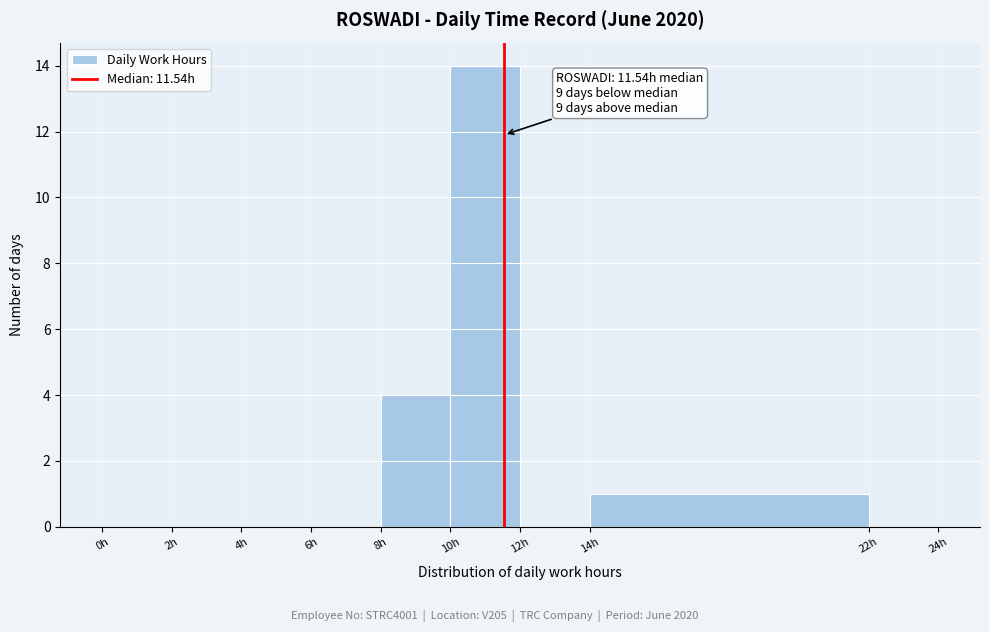

Over which range of the x-axis is the bar tallest?

10 to 12